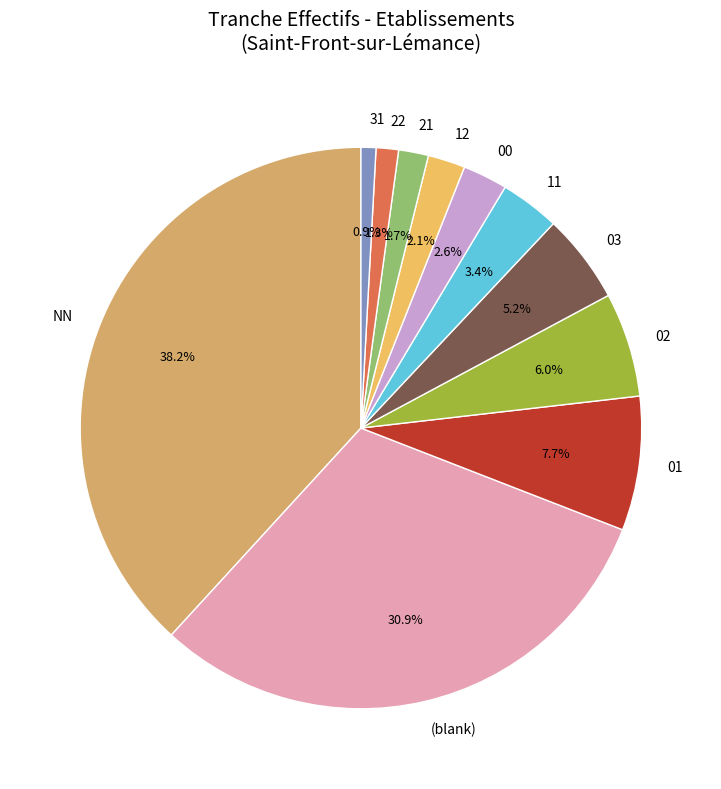

Which slice is the largest?

NN